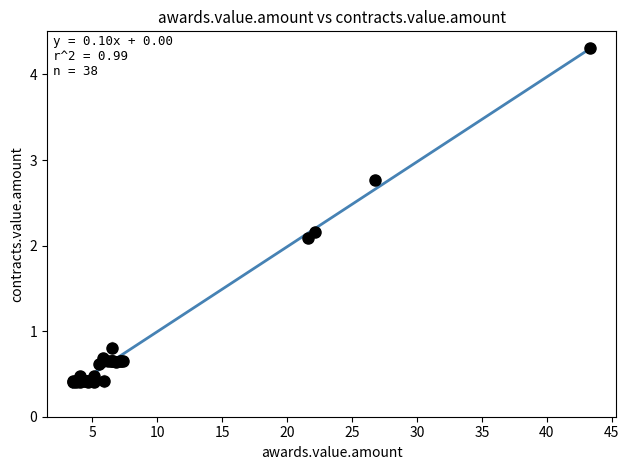

What Y value in the scatter plot is closest to 2?

2.1